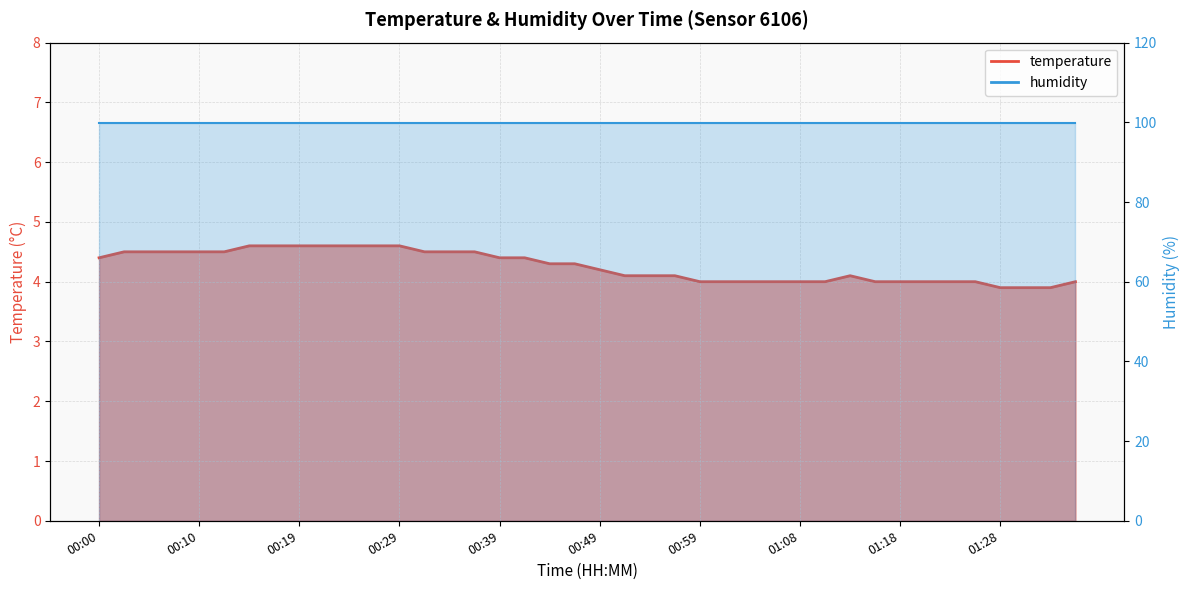

Count the number of categories in the chart.

40